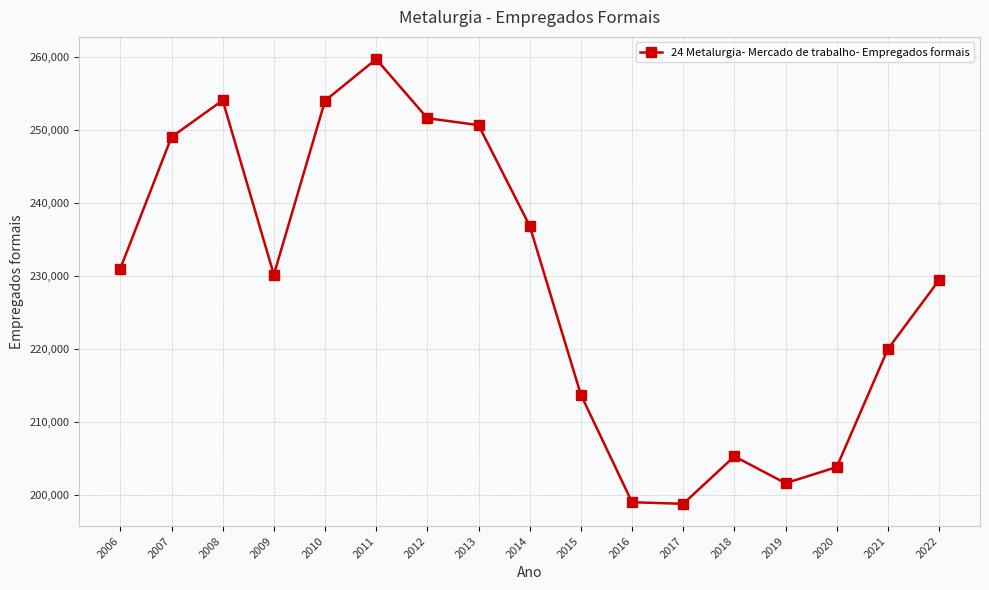

What is the difference between the values at 2010 and 2019?

52370